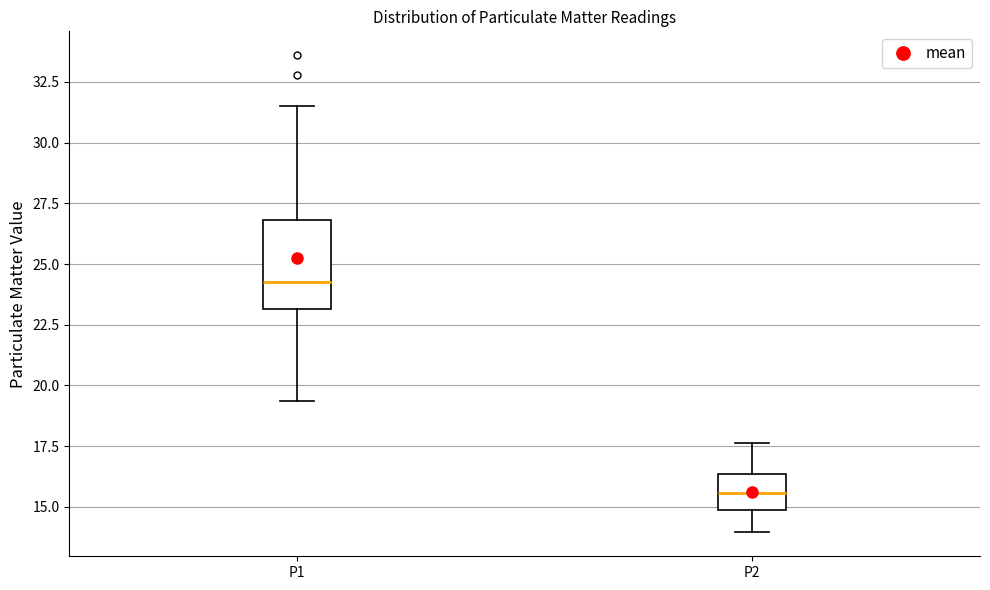

Where is the upper edge of the box for P2 on the y-axis? The values are not printed on the chart, so give them approximately, as read against the axis.

16.5